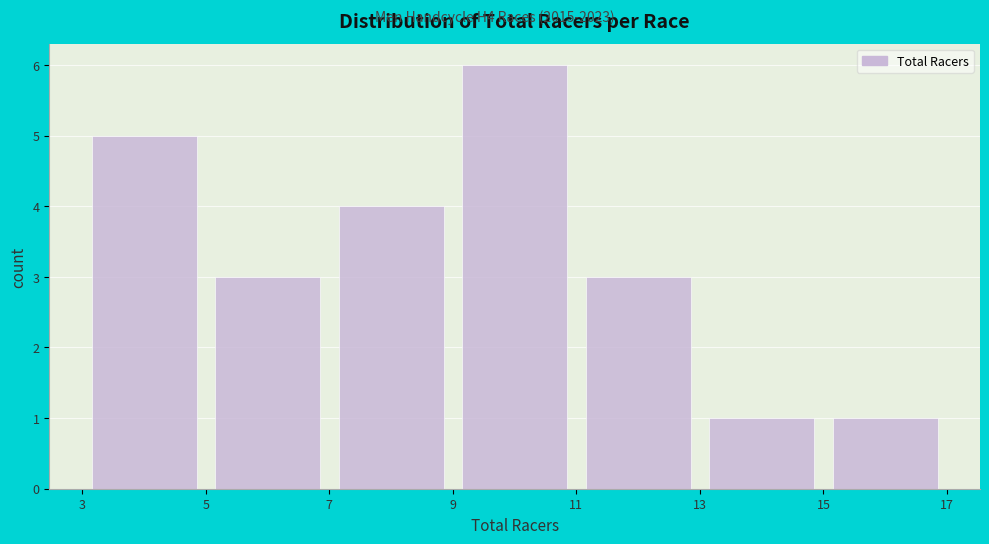

Reading left to right, transcribe this chart: for each bar, give the range it covers on the x-axis and its height. The values are not printed on the chart, so give them approximately, as read against the axis.

3 to 5: 5
5 to 7: 3
7 to 9: 4
9 to 11: 6
11 to 13: 3
13 to 15: 1
15 to 17: 1